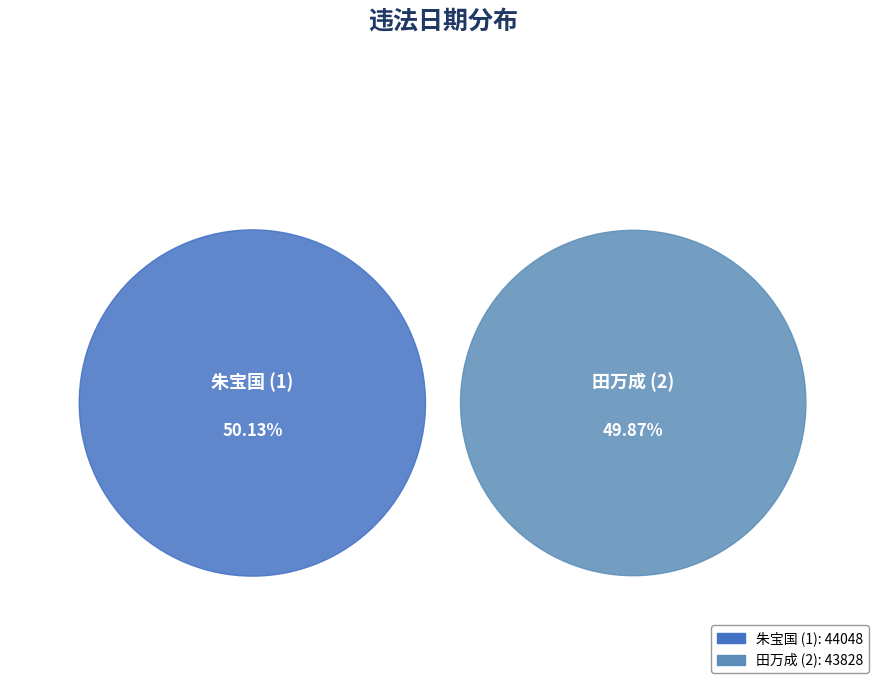

Which category has the smallest portion of the pie?

田万成 (2)